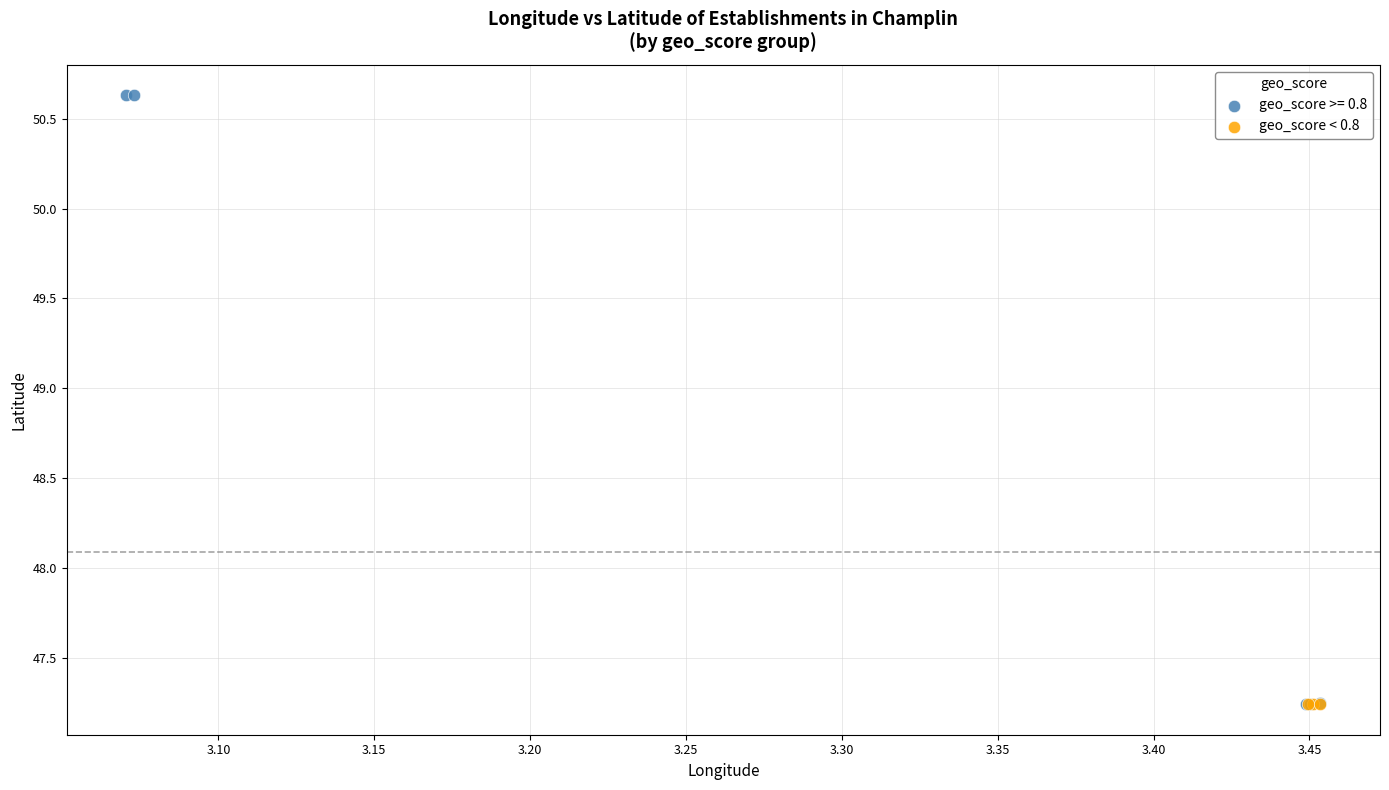

Which series reaches the maximum Y coordinate?

geo_score >= 0.8